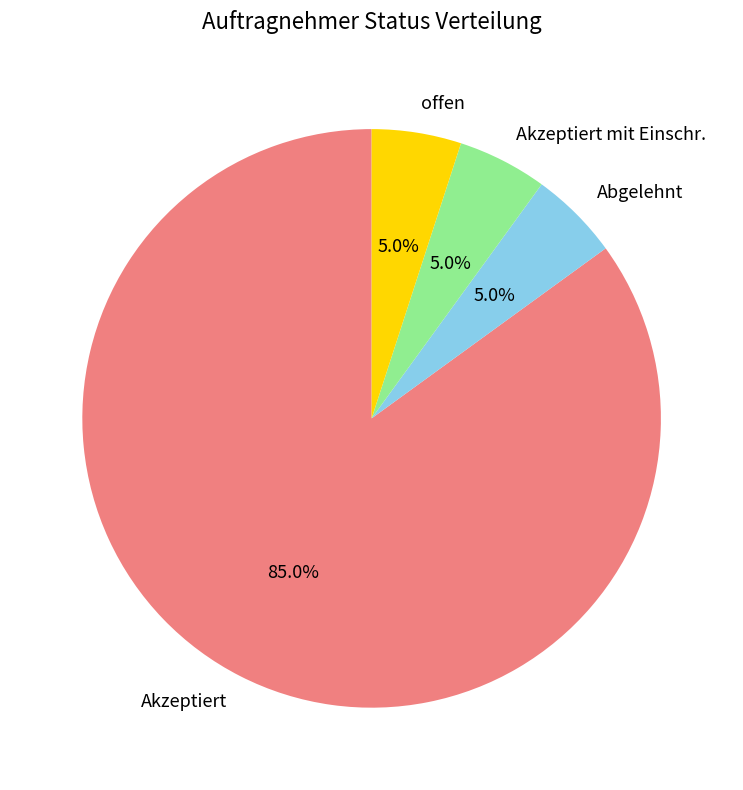

Which category accounts for the majority?

Akzeptiert